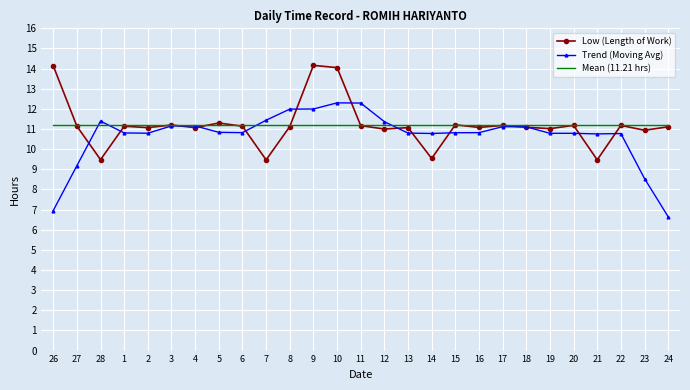

What position from the left is 8?

11